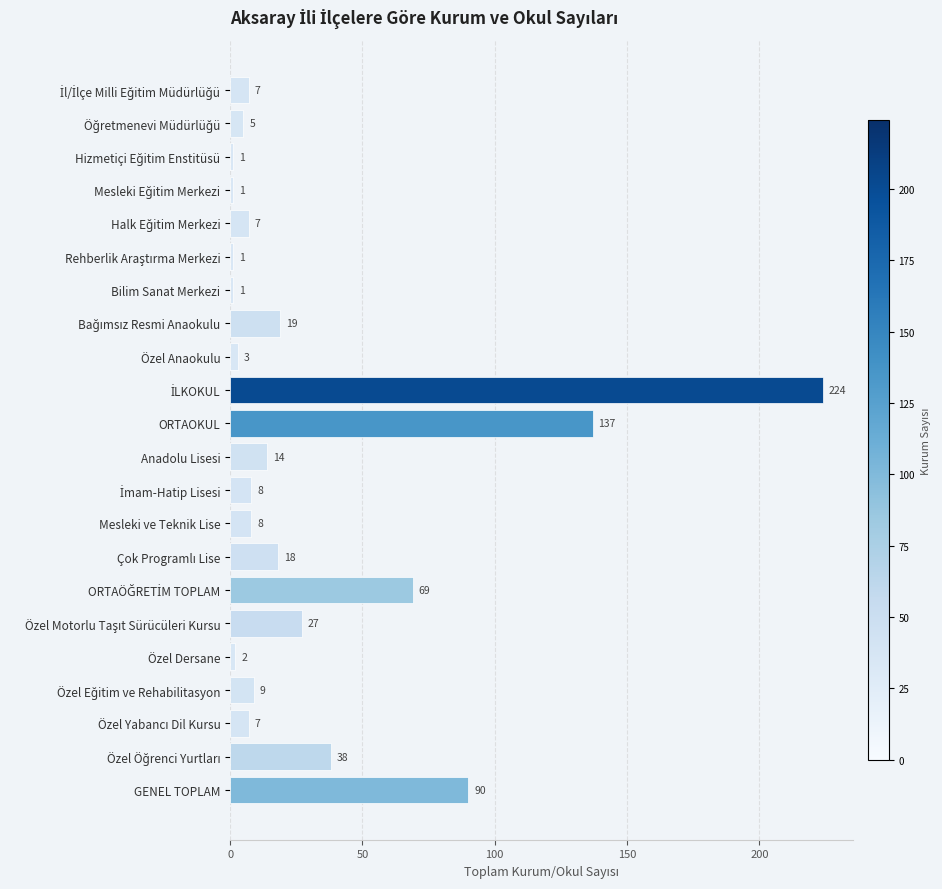

What is the value of the 12th bar from the top?

14